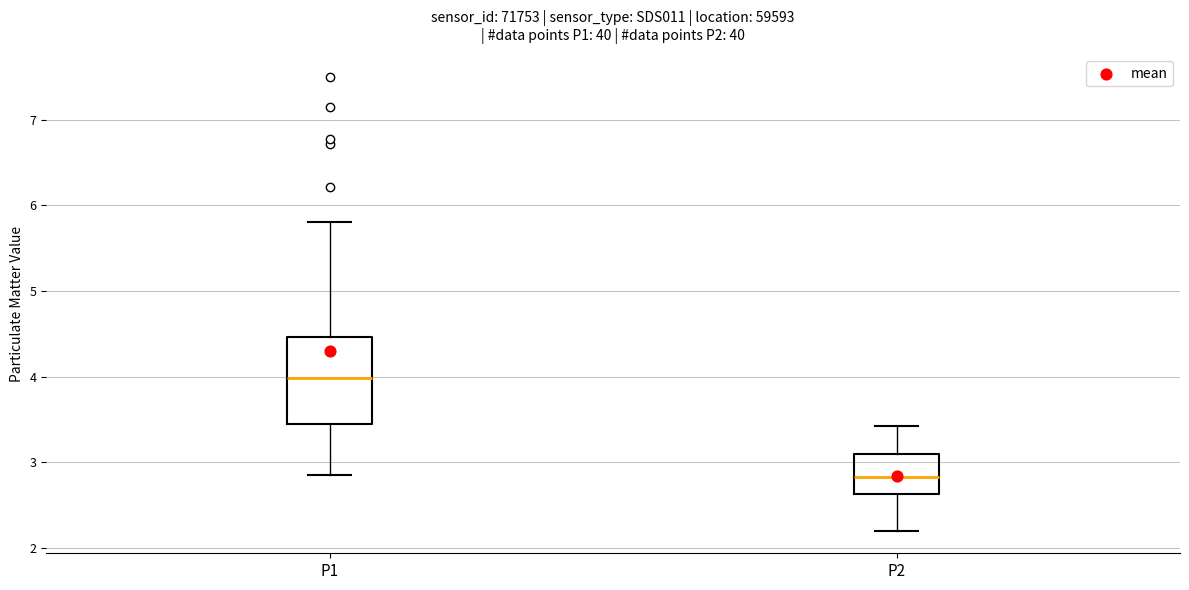

Which box has the highest median line?

P1